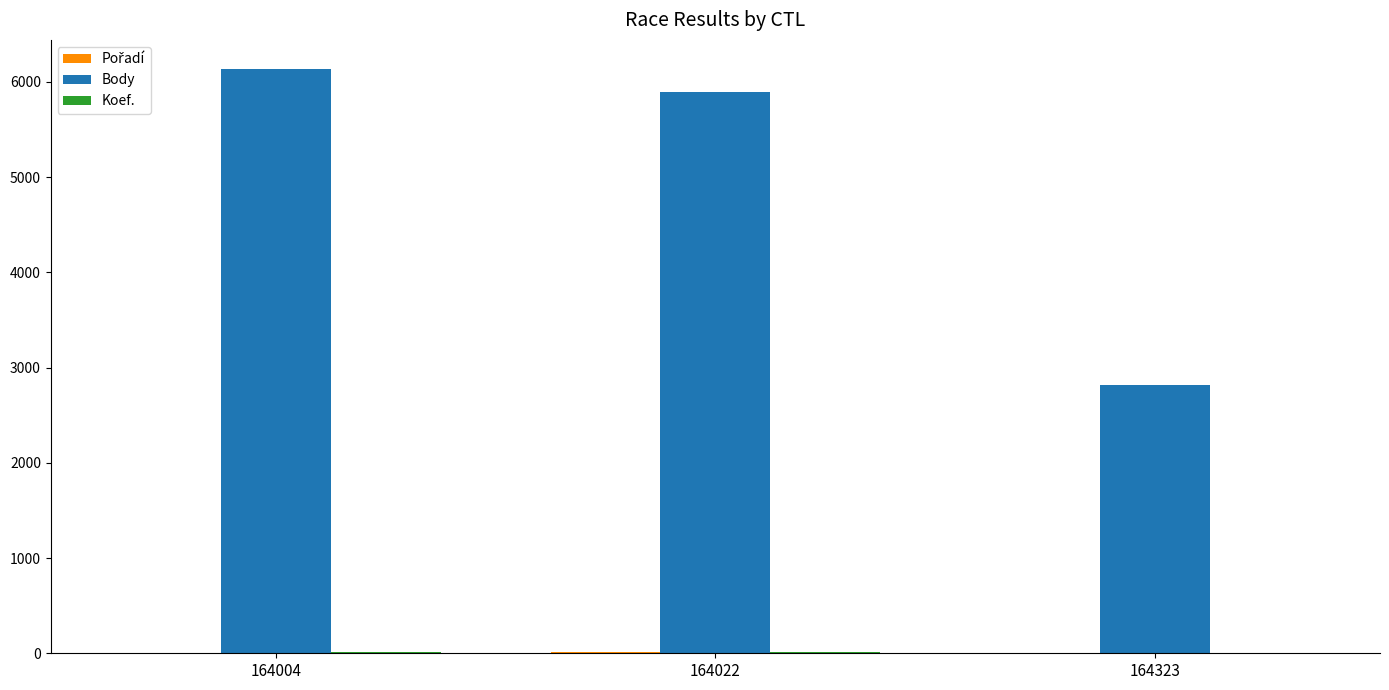

How many groups of bars are there?

3